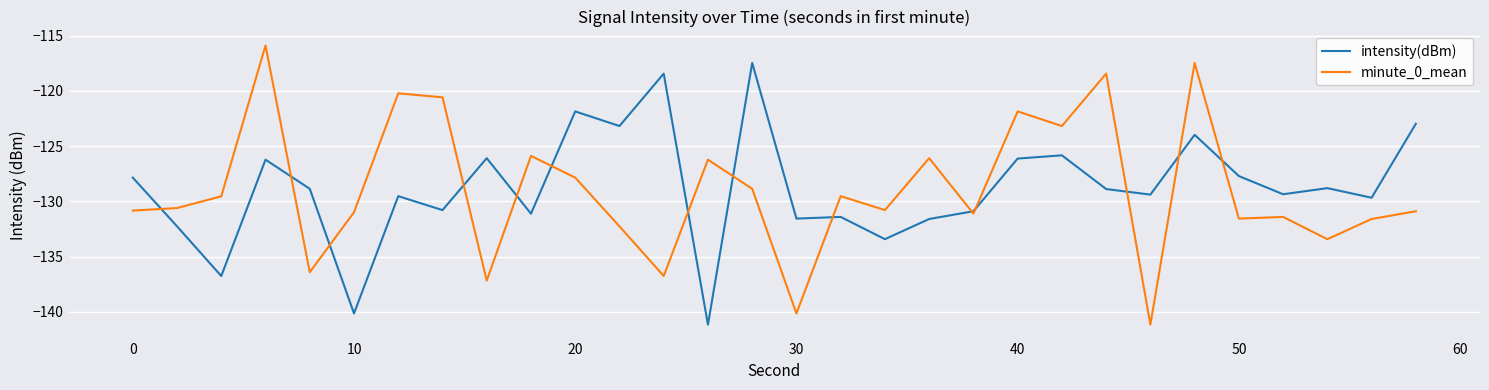

What is the minimum value shown in the chart?

-141.2